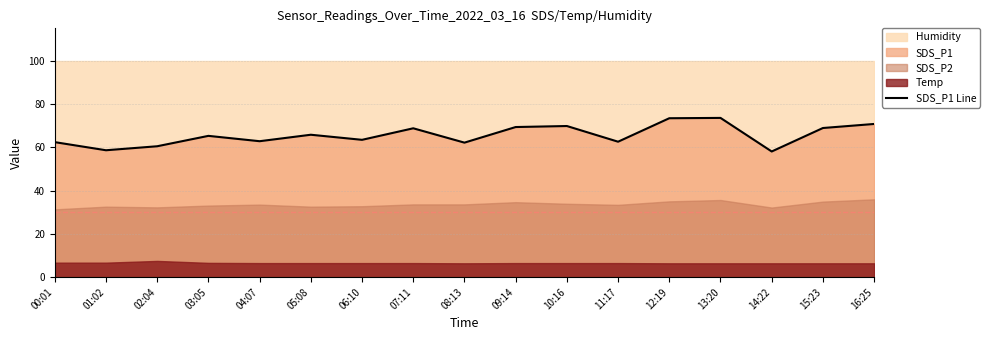

At which category does the data reach its first local valley?

01:02